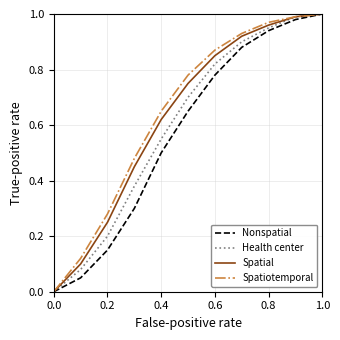

Rank the series by their average value, from lowest to highest.

Nonspatial, Health center, Spatial, Spatiotemporal